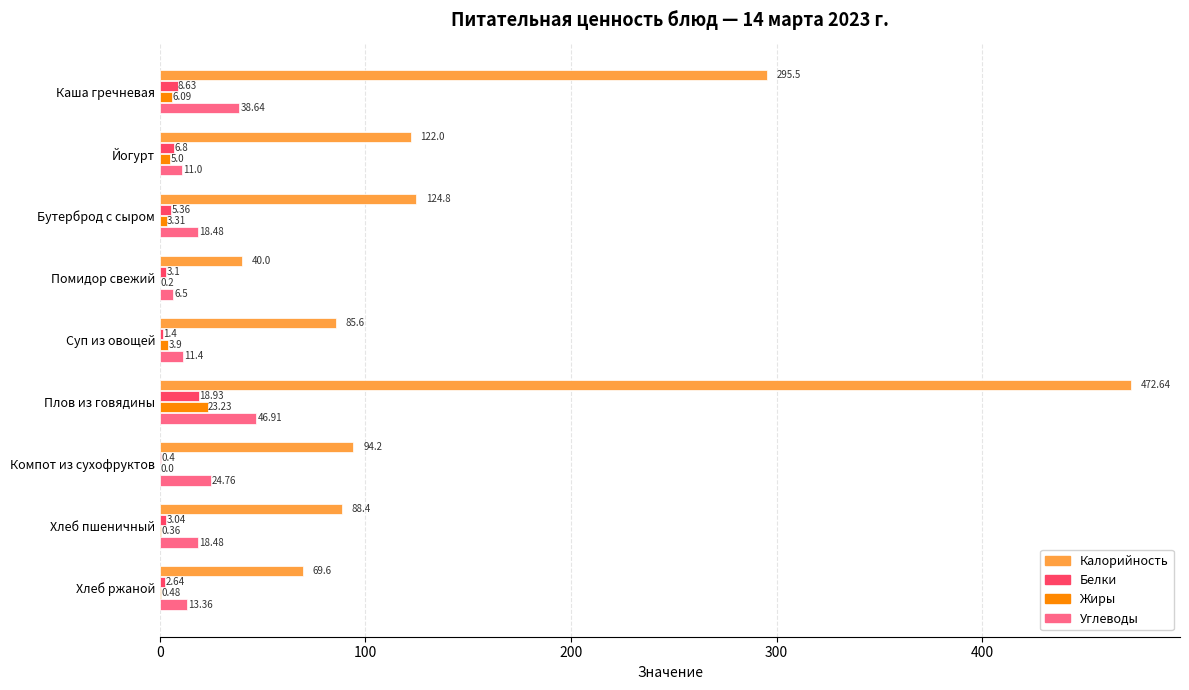

Where is Углеводы nearest to the value 26?

Компот из сухофруктов